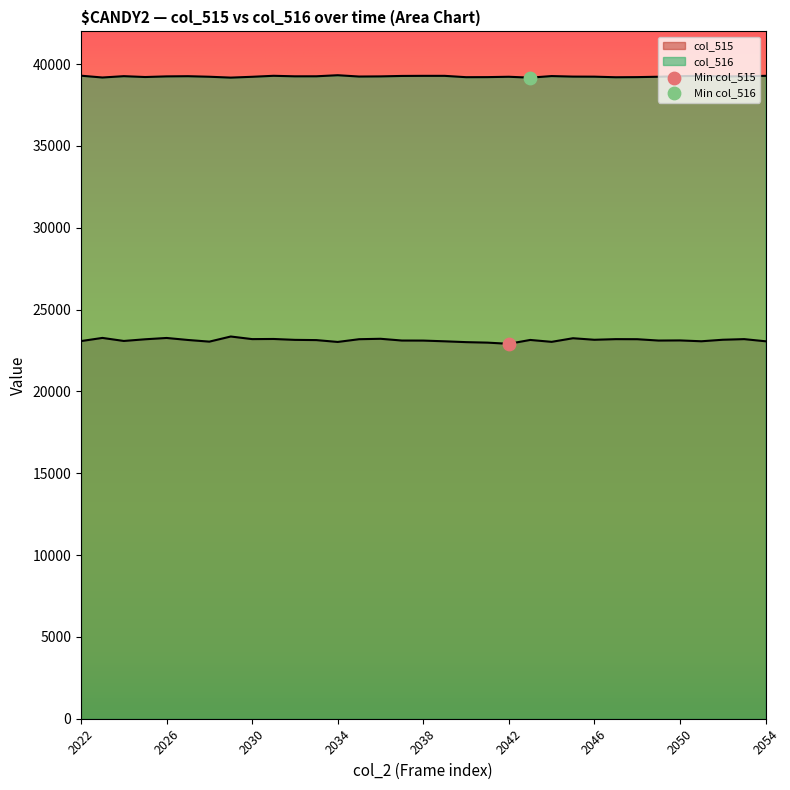

At how many categories does at least one series exceed 23005?

33